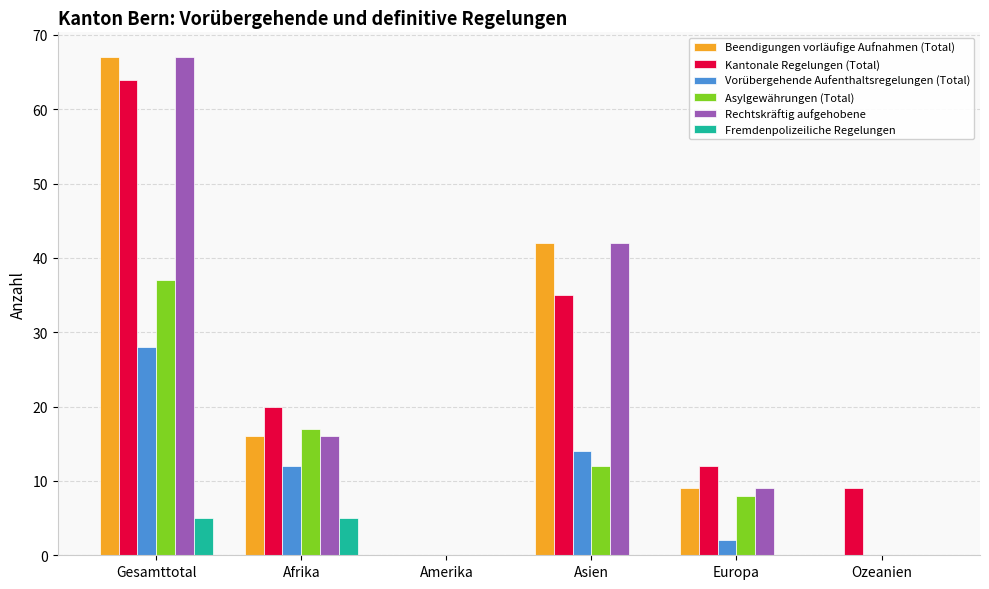

What is the maximum value for Beendigungen vorläufige Aufnahmen (Total)?

67